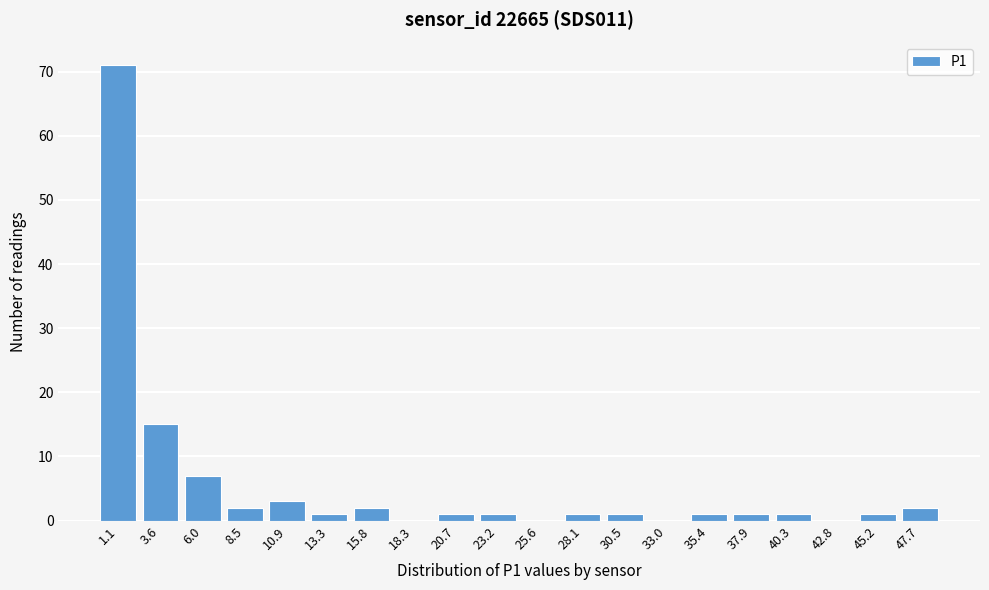

Reading left to right, list all the values displayed in this chart.

1.1=71	3.6=15	6.0=7	8.5=2	10.9=3	13.3=1	15.8=2	18.3=0	20.7=1	23.2=1	25.6=0	28.1=1	30.5=1	33.0=0	35.4=1	37.9=1	40.3=1	42.8=0	45.2=1	47.7=2